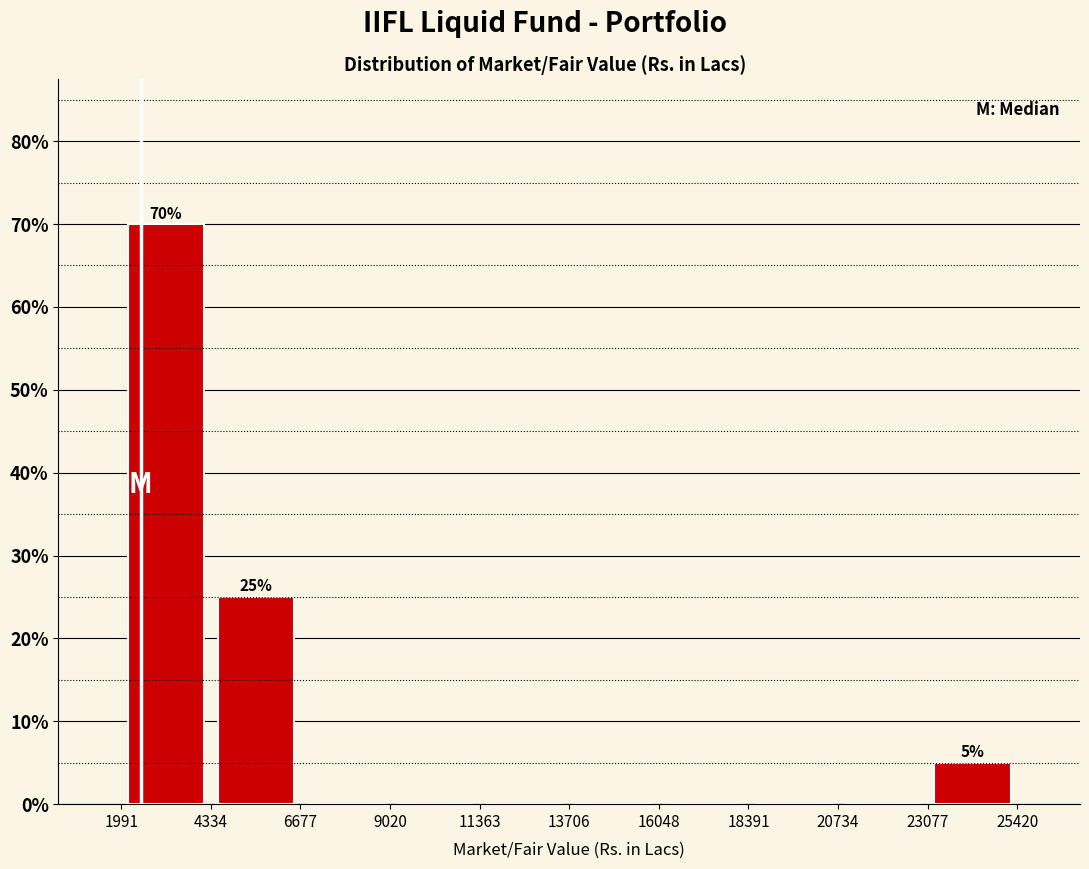

Which range on the x-axis has the tallest bar?

1991 to 4334